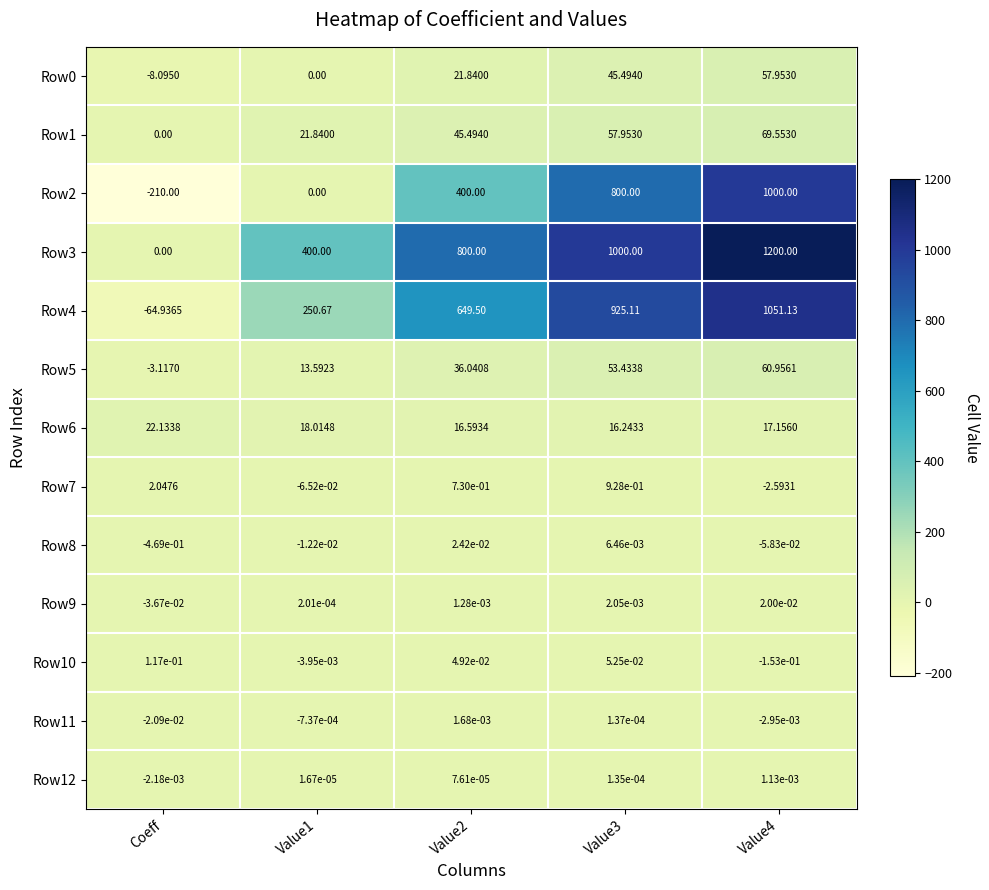

Which category has the lowest value across all series?

Coeff